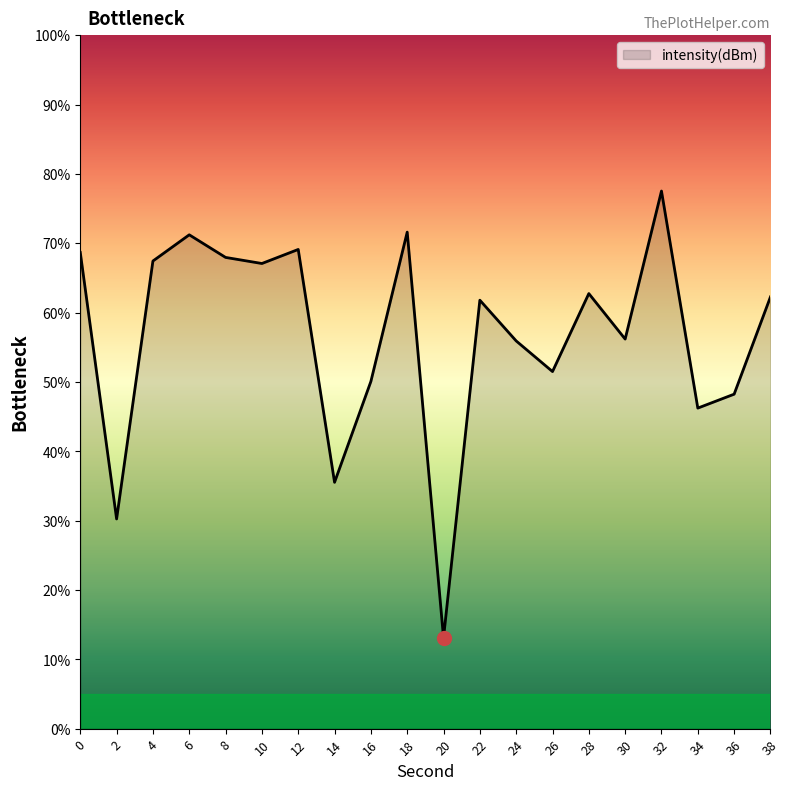

Read the value at 4.

67.4